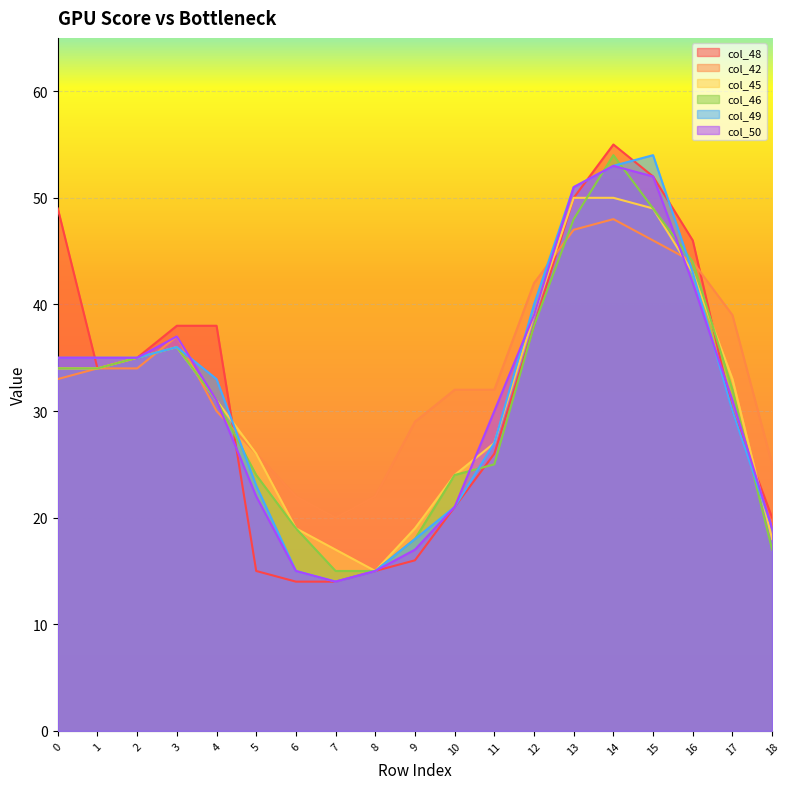

Which label corresponds to the largest value in the chart?

14